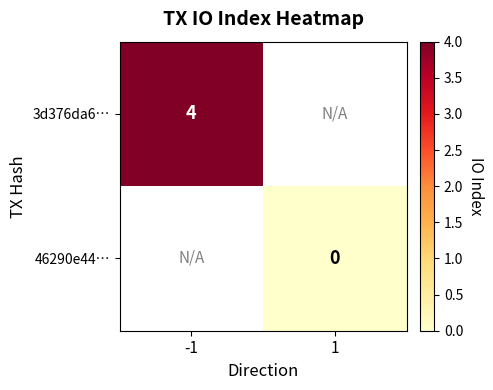

Is it true that 3d376da6… equals 2.4 at -1?

False